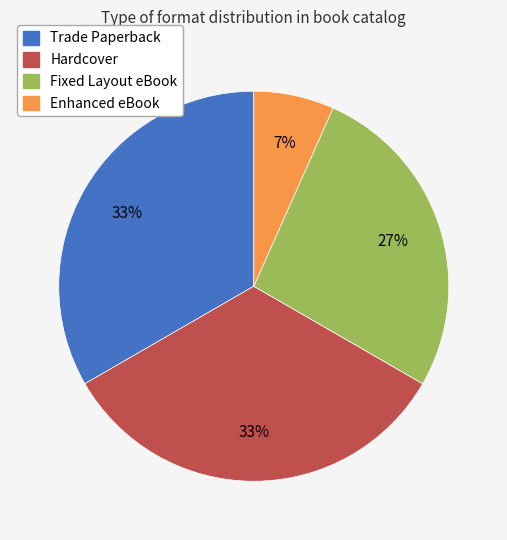

Which category has the smallest portion of the pie?

Enhanced eBook